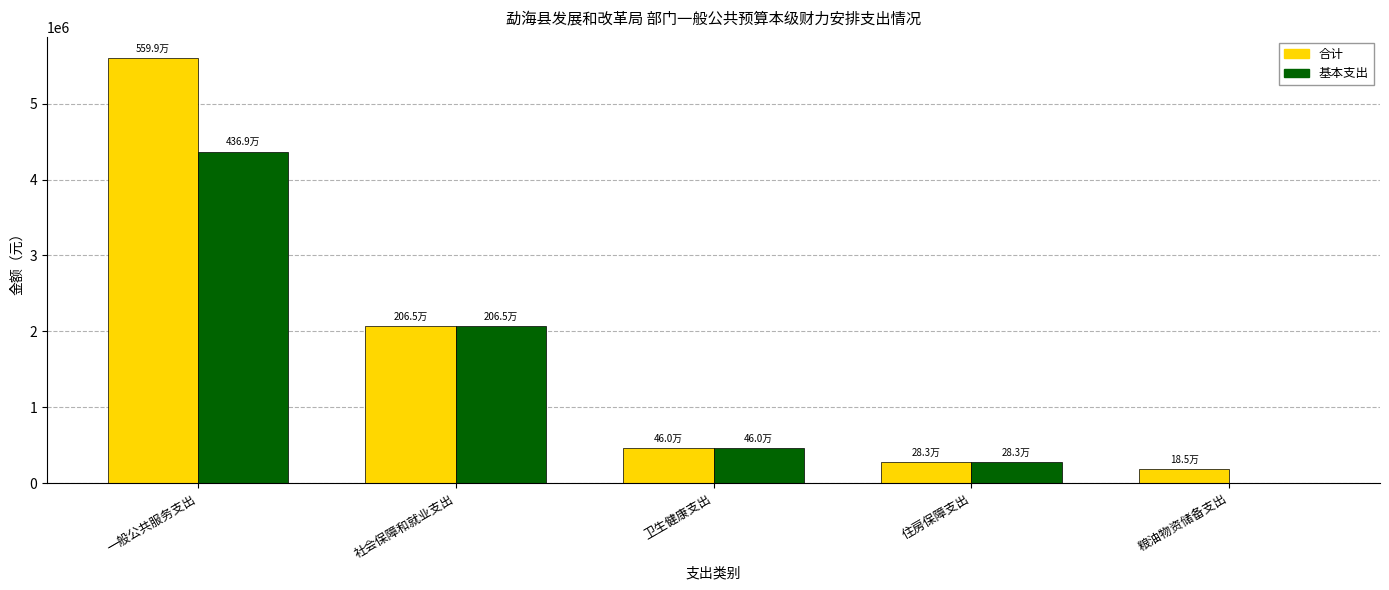

Is the value of 合计 at 一般公共服务支出 greater than the value of 基本支出 at 一般公共服务支出?

Yes